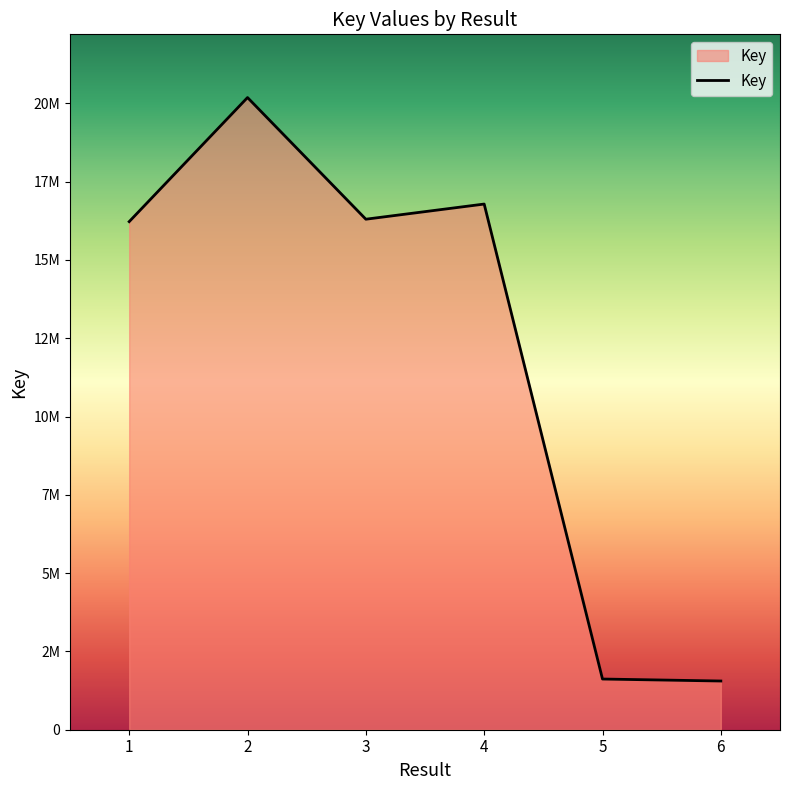

What is the average value?

12110017